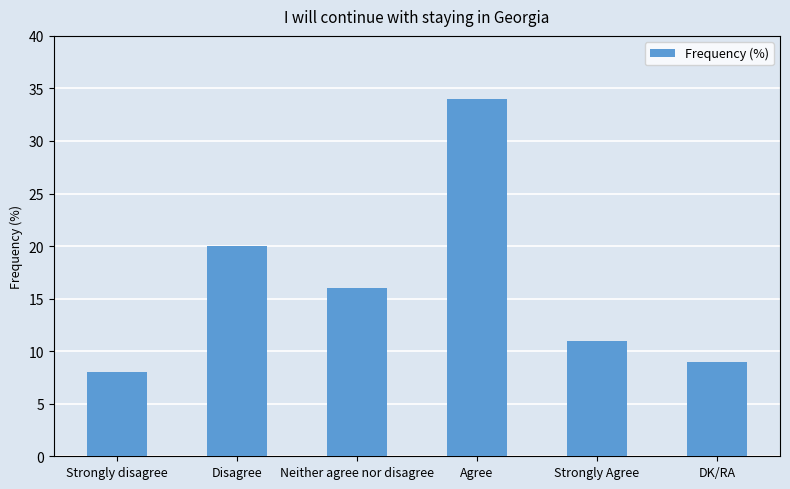

Rank the categories by value from lowest to highest.

Strongly disagree, DK/RA, Strongly Agree, Neither agree nor disagree, Disagree, Agree